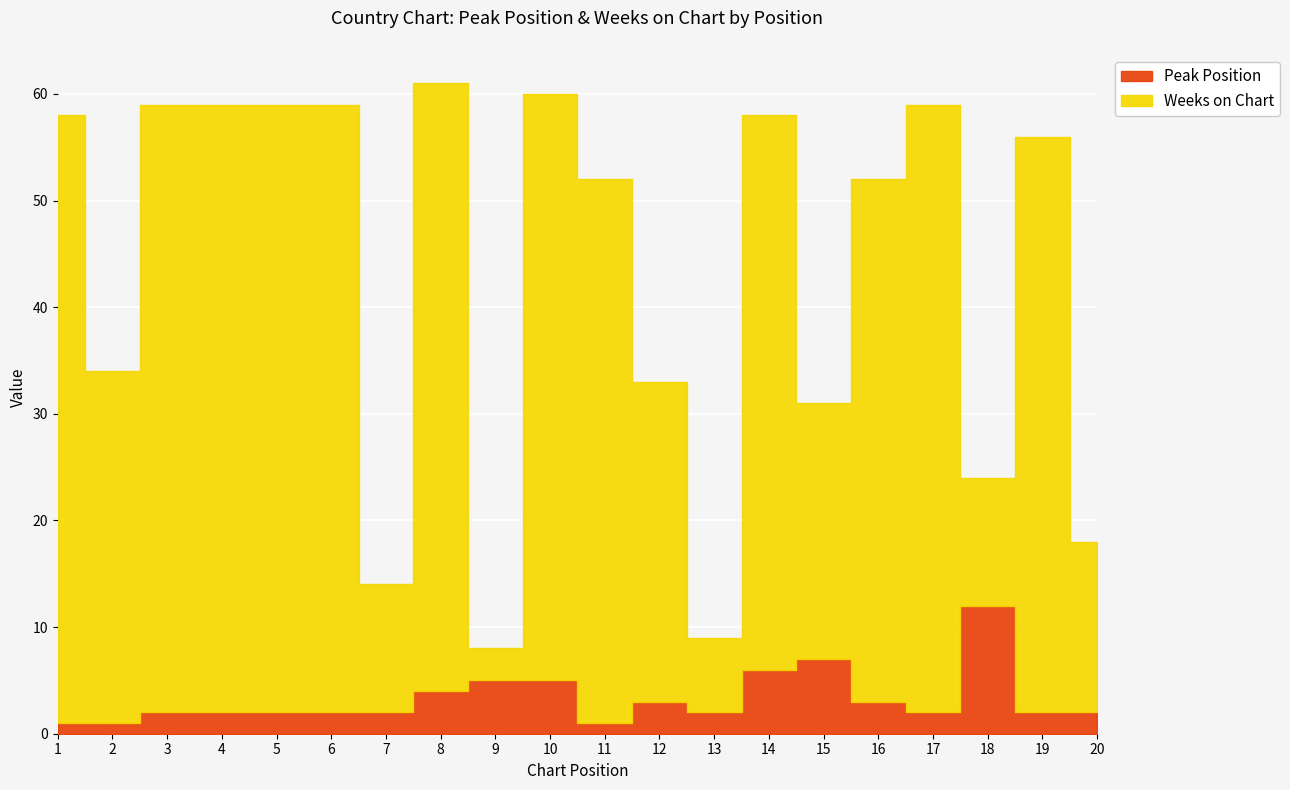

What is the difference between the maximum and minimum values in the Peak Position series?

11